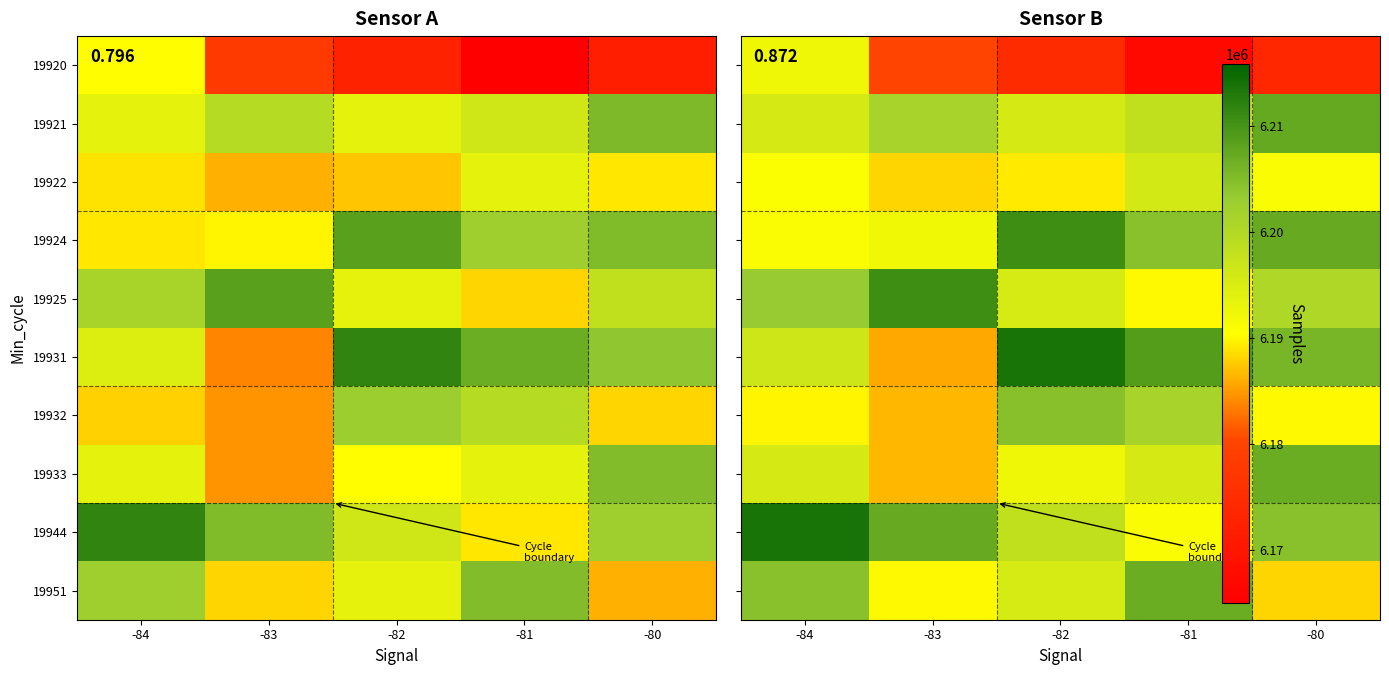

At which label is 19924 closest to 6200775?

-81